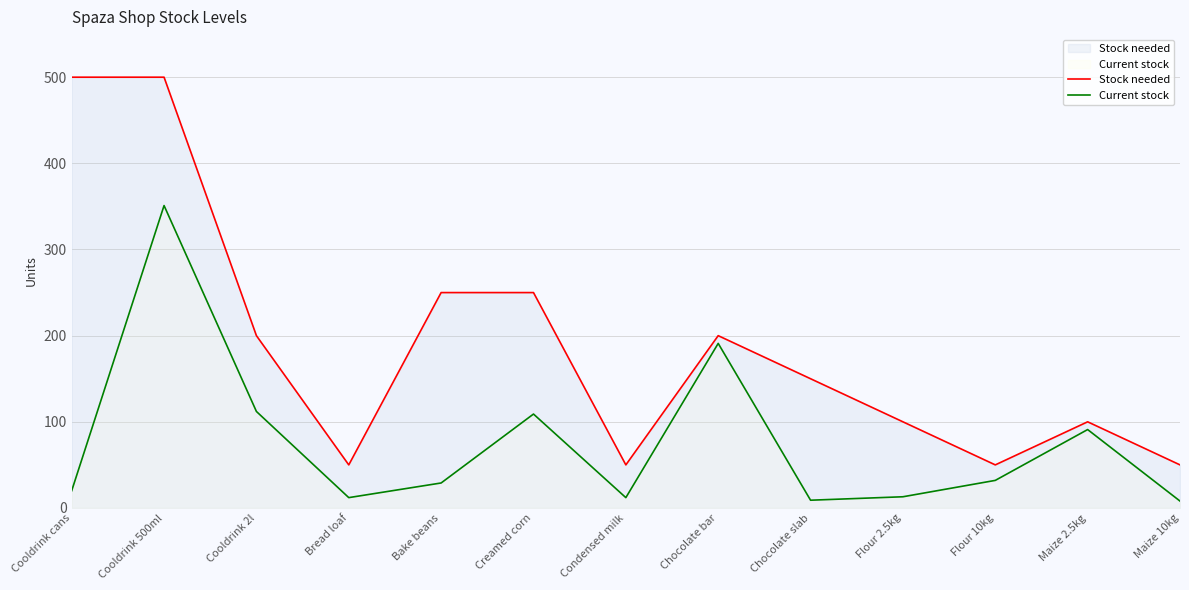

Rank the categories by Current stock value from highest to lowest.

Cooldrink 500ml, Chocolate bar, Cooldrink 2l, Creamed corn, Maize 2.5kg, Flour 10kg, Bake beans, Cooldrink cans, Flour 2.5kg, Bread loaf, Condensed milk, Chocolate slab, Maize 10kg